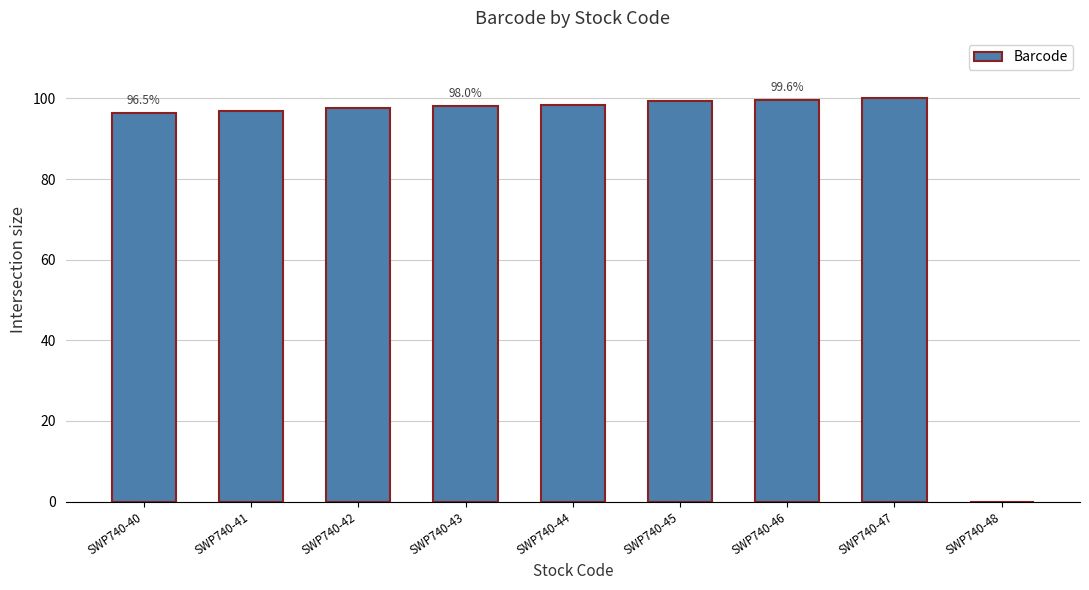

What is the difference between the values at SWP740-45 and SWP740-42?

1.6